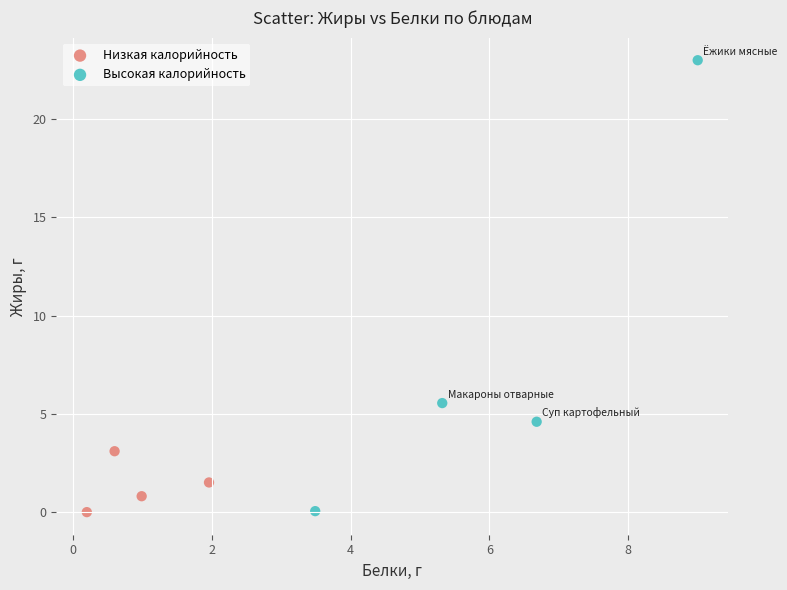

Which series reaches the maximum Y coordinate?

Высокая калорийность